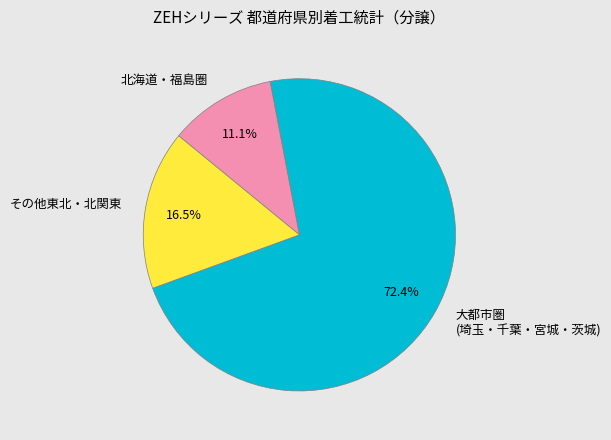

How many slices are in this pie chart?

3